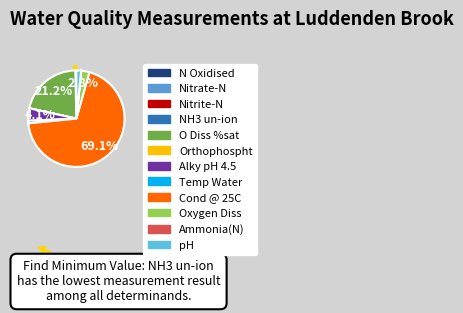

What portion of the pie excludes pH?

98.4%